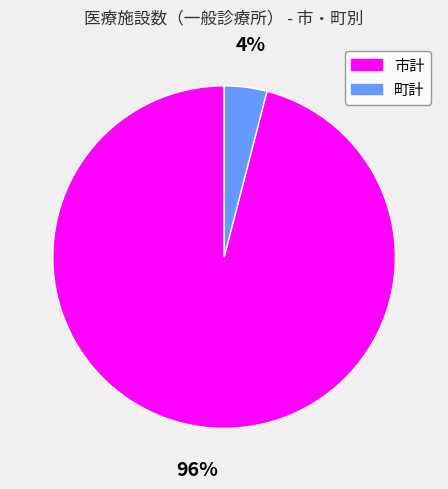

Which slice is the largest?

市計